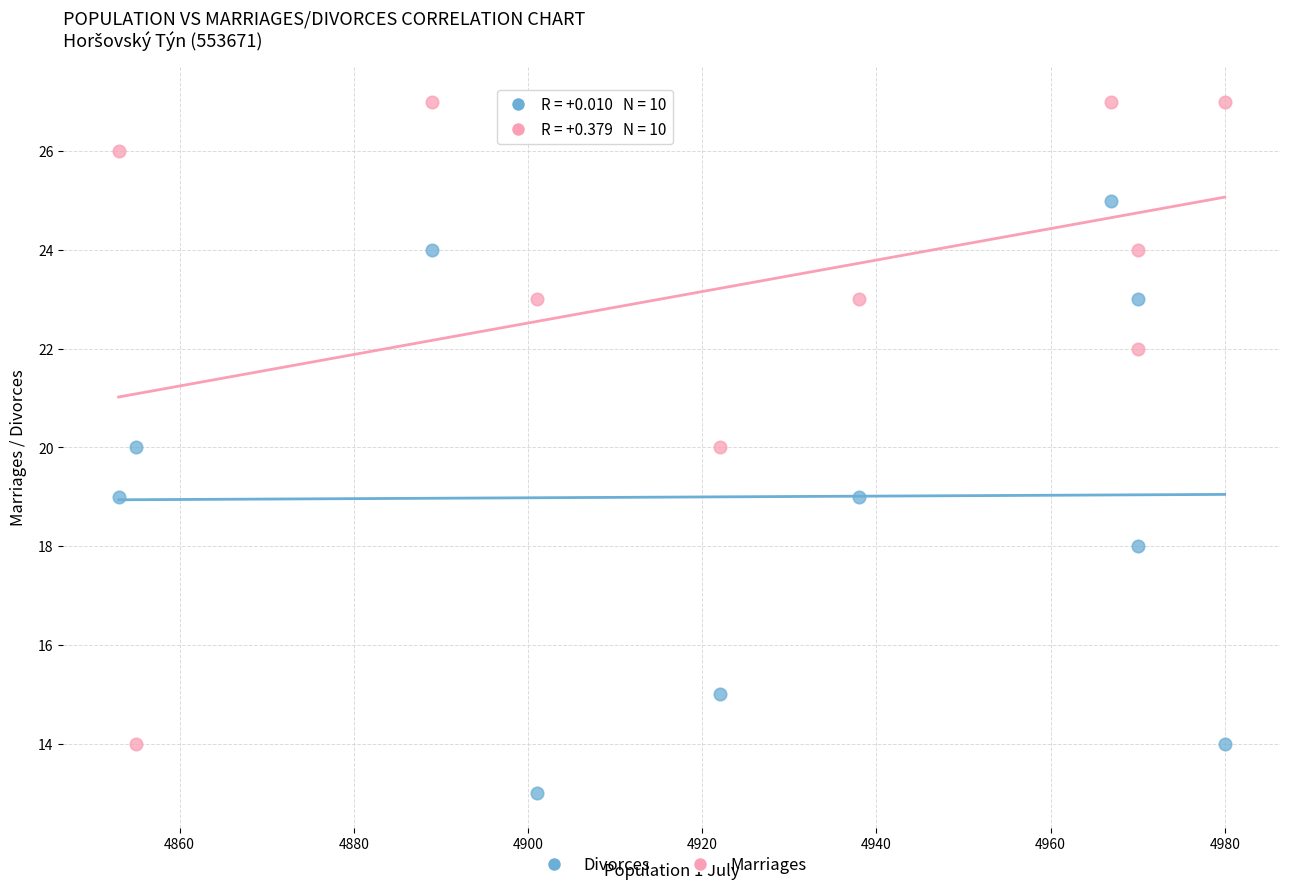

Which series has the widest spread of Y values?

Marriages